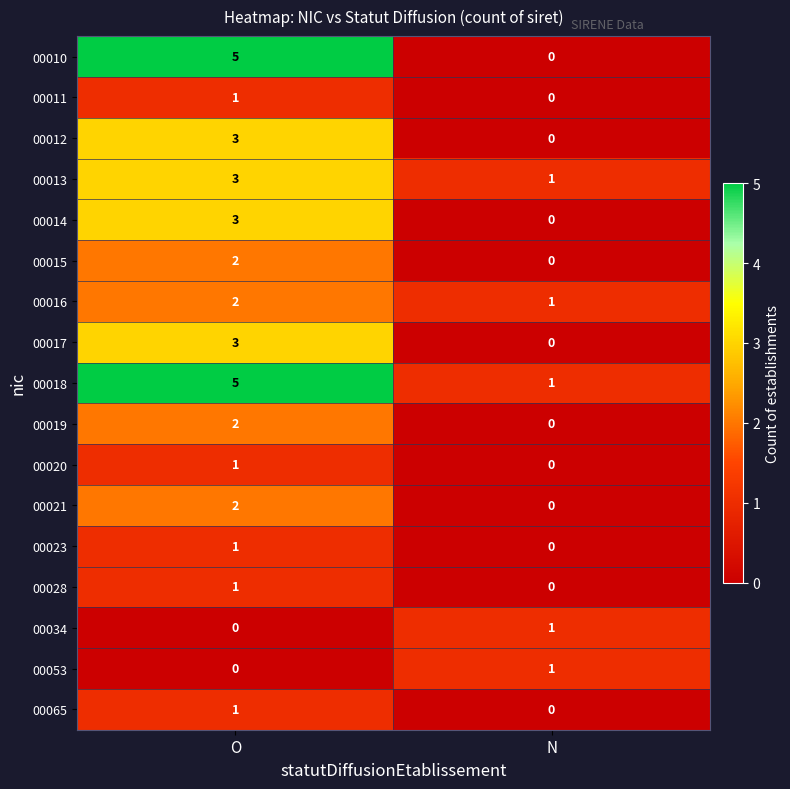

Which series changed the most between O and N?

00010